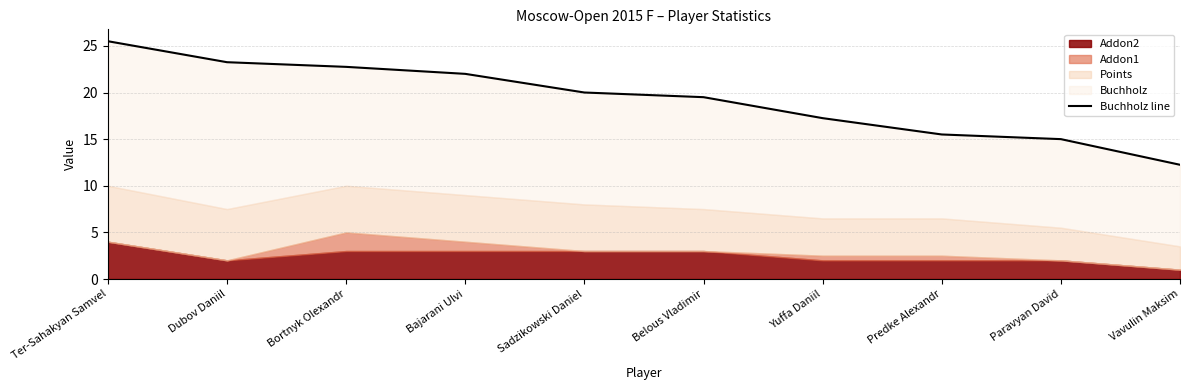

At which label does the data first exceed 20?

Ter-Sahakyan Samvel